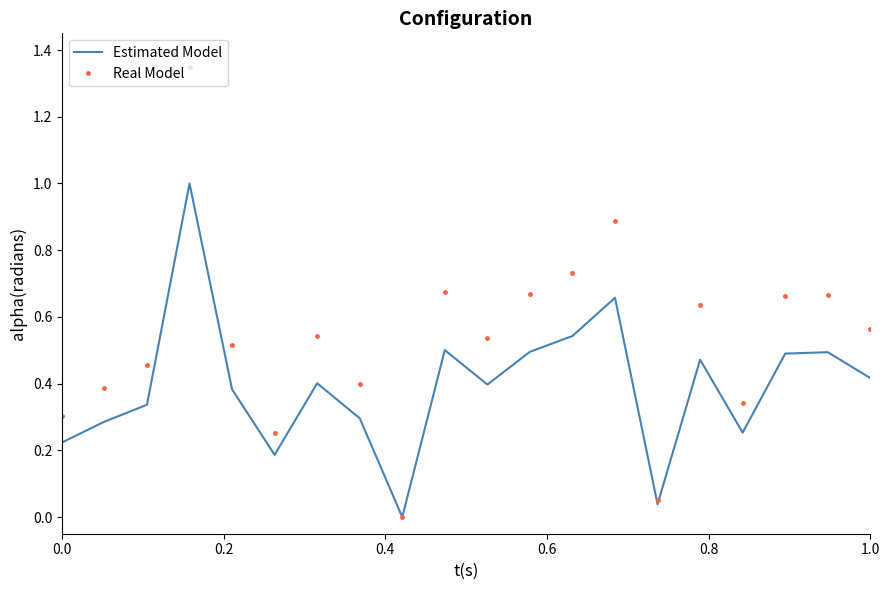

List the series in order of their peak value, lowest first.

Estimated Model, Real Model